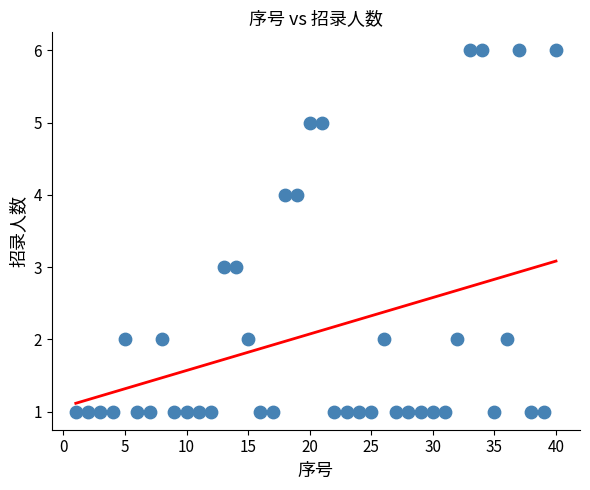

What is the range of X values (max minus min)?

39